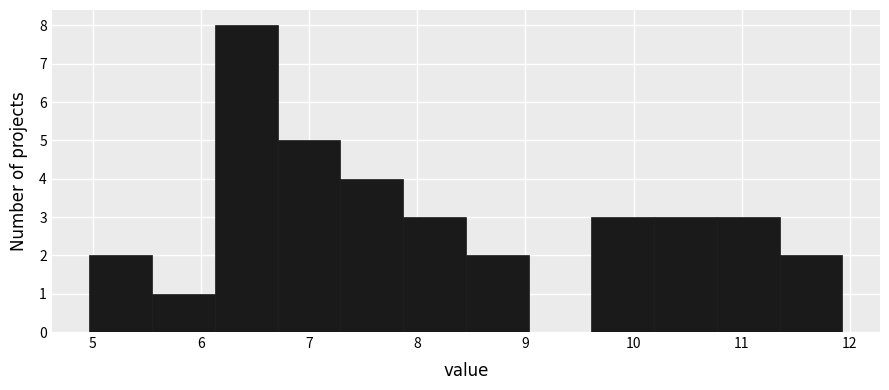

Over which range of the x-axis is the bar tallest?

6.13 to 6.71